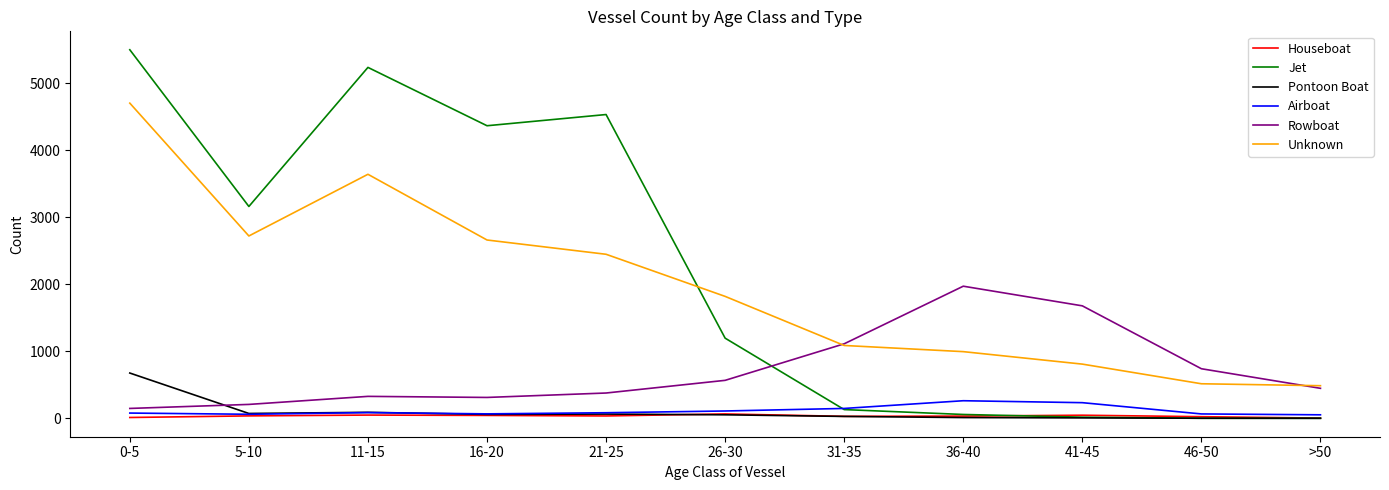

What is the spread (max minus min) of values at 11-15?

5185